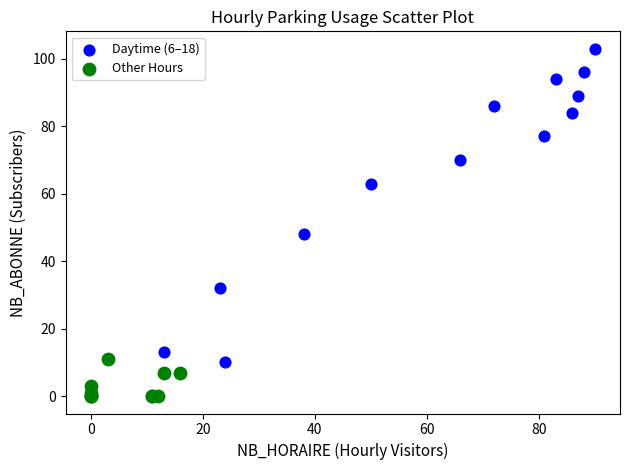

What are all the series names shown in the legend?

Daytime (6–18), Other Hours